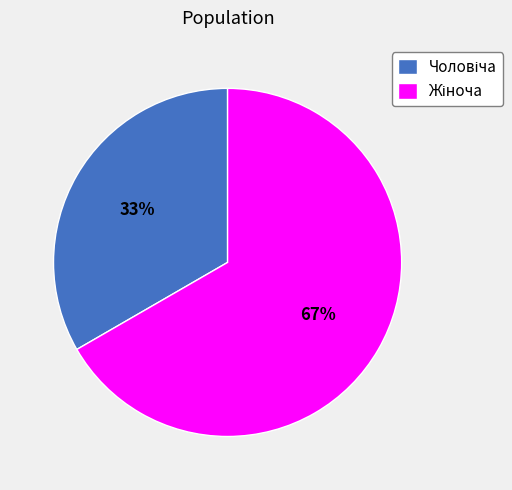

Does any single category account for the majority?

Yes